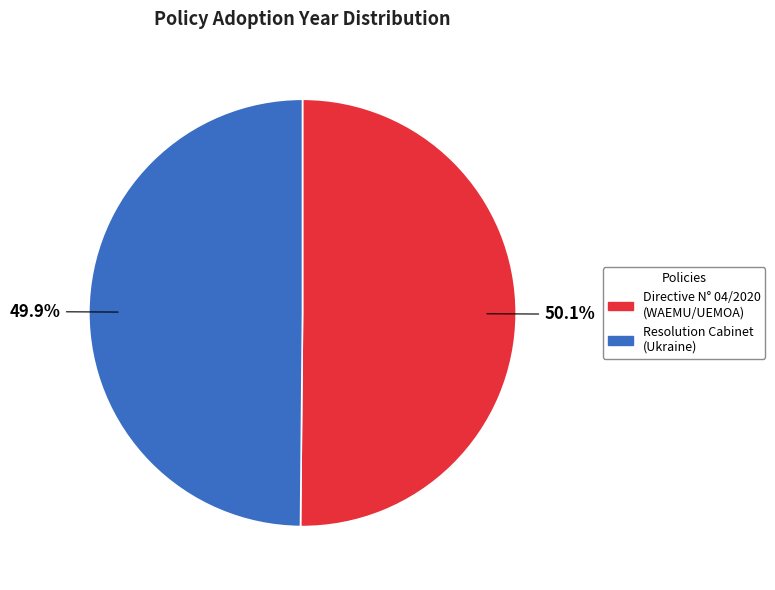

Does any single category account for the majority?

Yes